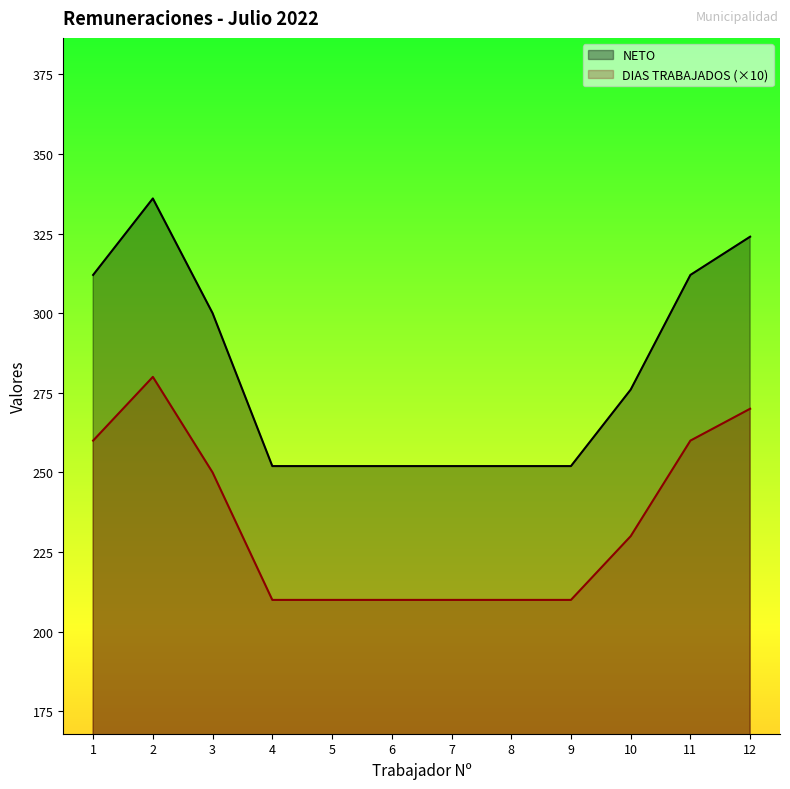

Where does the DIAS TRABAJADOS series first go above 230?

1